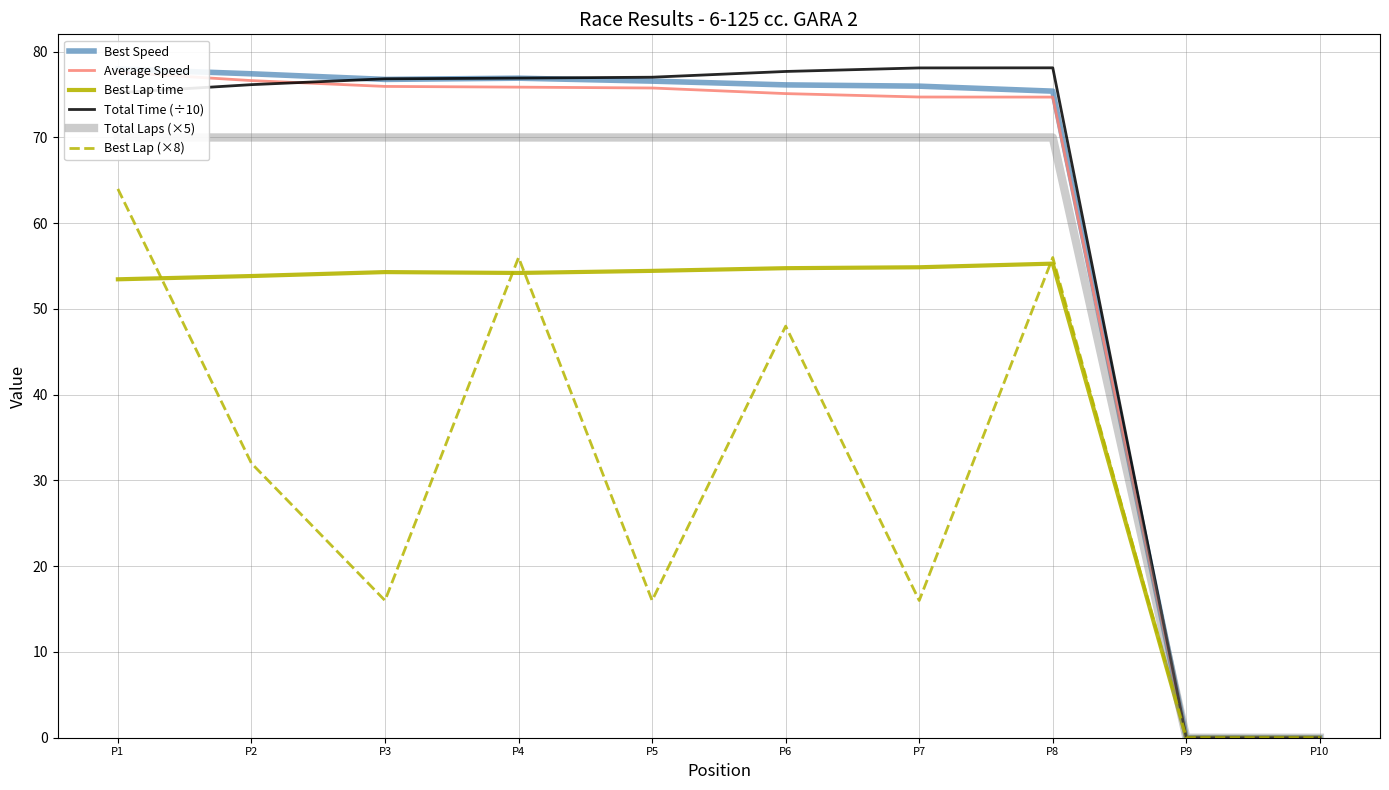

In Best Lap time, how many points are lower than both neighbors (excluding endpoints)?

1